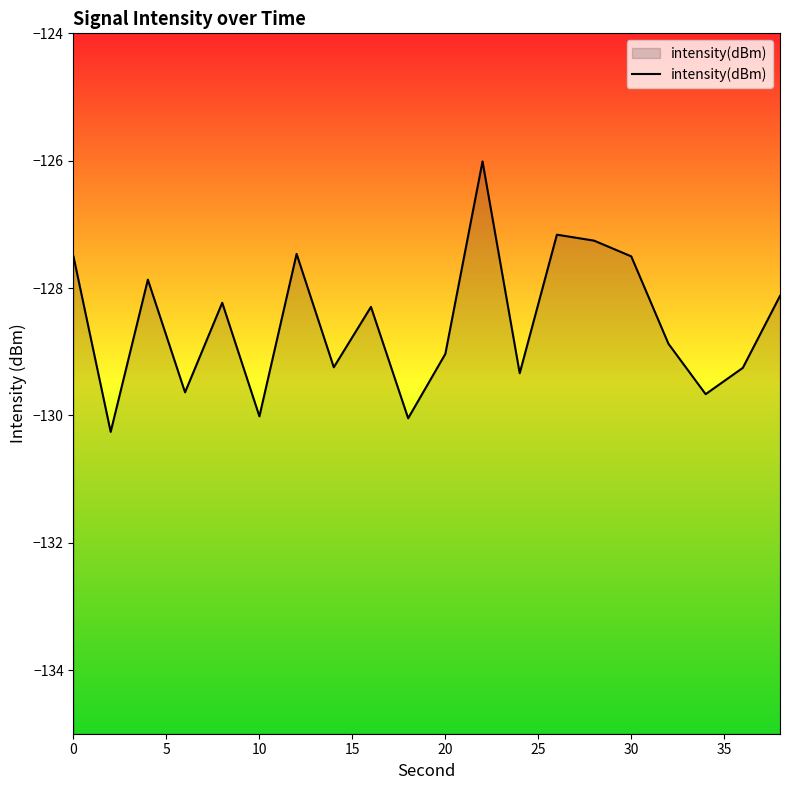

Is it true that the value at 30 is -127.5?

True